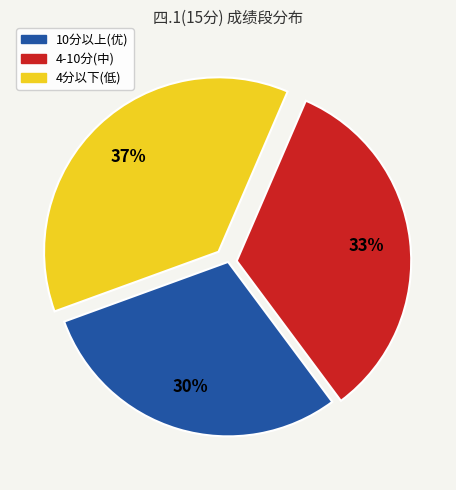

Does any single category account for the majority?

No